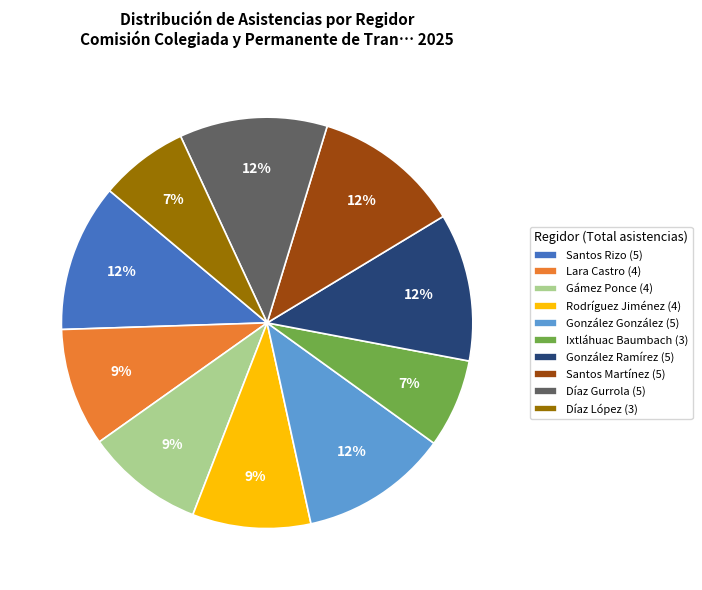

How many slices are in this pie chart?

10